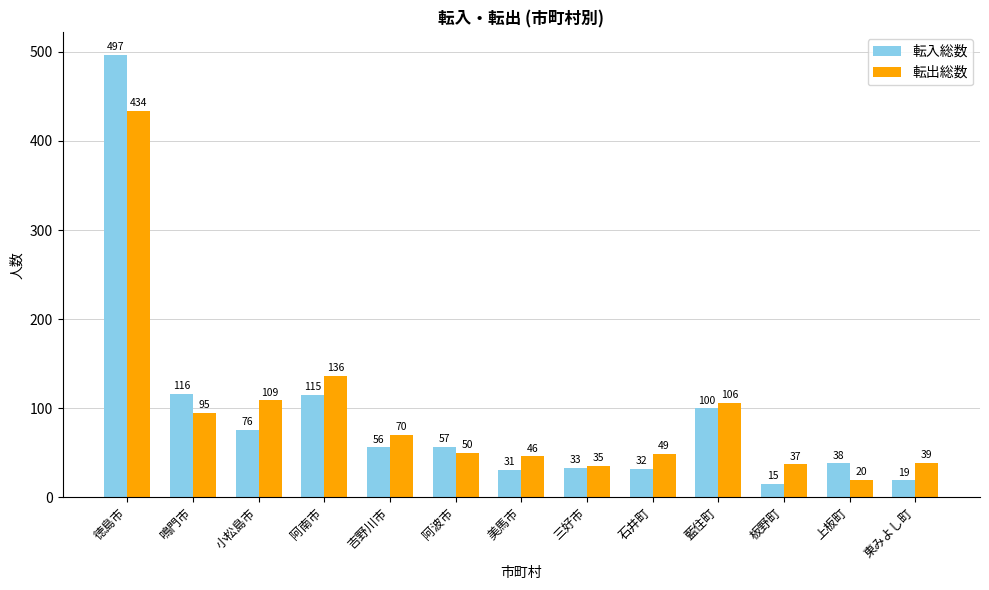

The value of 転出総数 at 三好市 is 52. True or false?

False